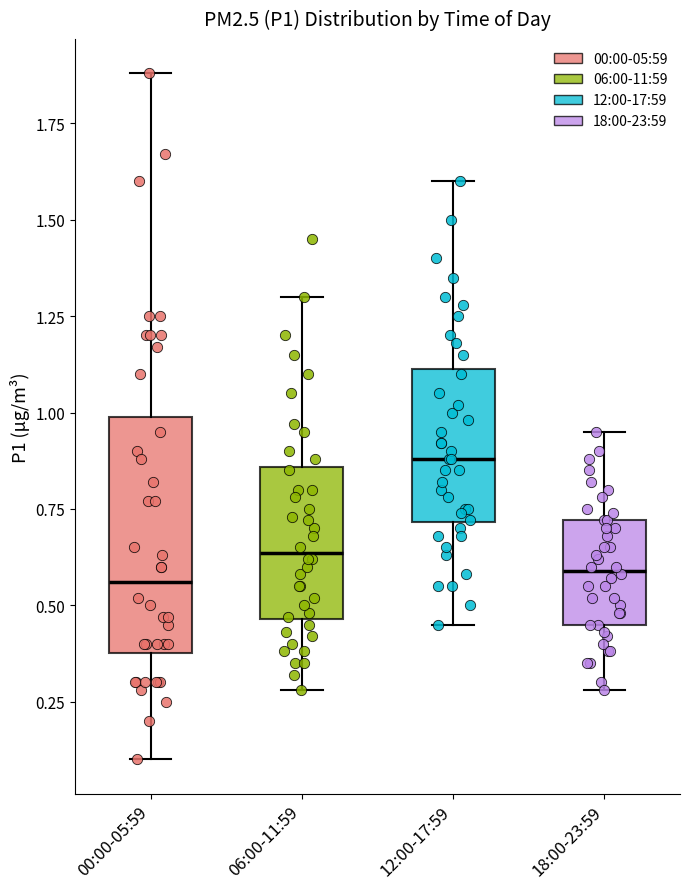

Reading left to right, read every box against the y-axis: the position of its median line, the range the box covers, and the ends of its whiskers. The values are not printed on the chart, so give them approximately, as read against the axis.

00:00-05:59: median 0.55, box 0.40 to 1.00, whiskers 0.10 to 1.90
06:00-11:59: median 0.65, box 0.45 to 0.85, whiskers 0.30 to 1.30
12:00-17:59: median 0.90, box 0.70 to 1.10, whiskers 0.45 to 1.60
18:00-23:59: median 0.60, box 0.45 to 0.70, whiskers 0.30 to 0.95